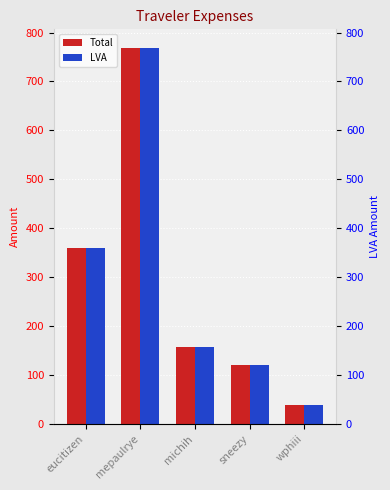

What is the difference between the maximum and minimum values in the LVA series?

728.8